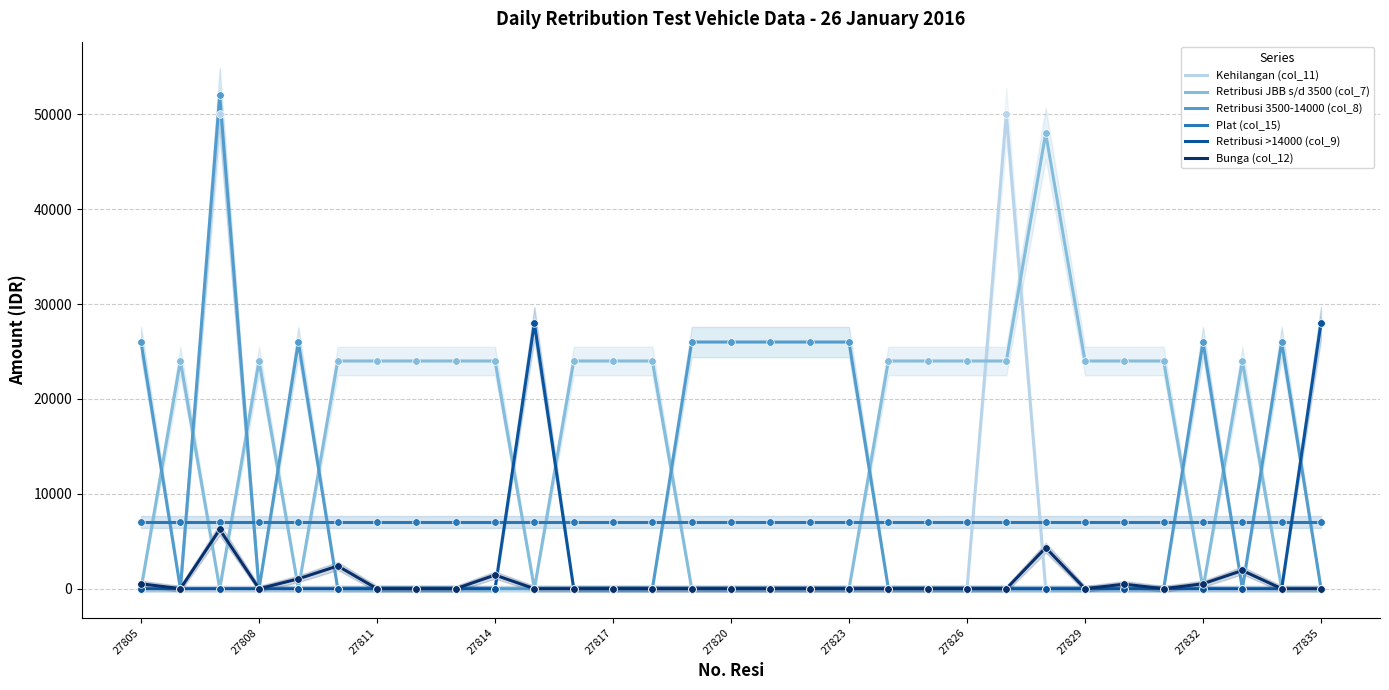

Which series has the largest Y range (max minus min)?

Retribusi 3500-14000 (col_8)